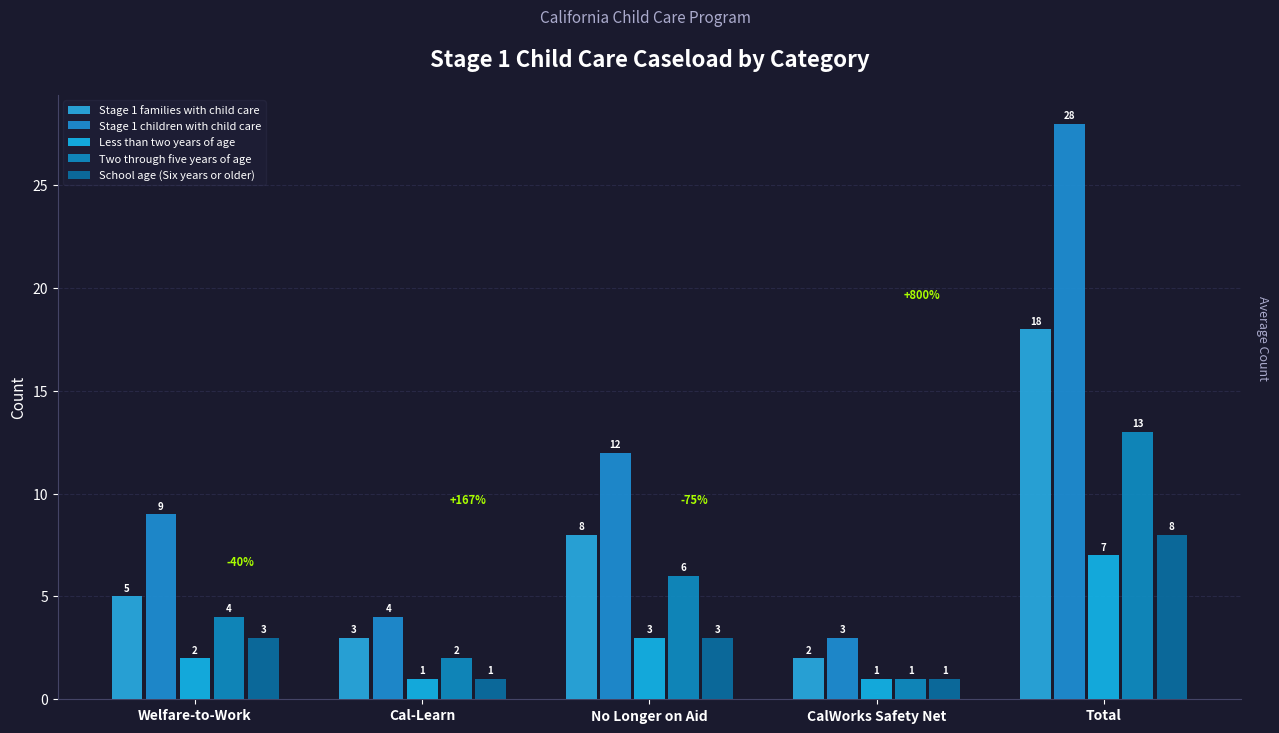

How many groups of bars are there?

5